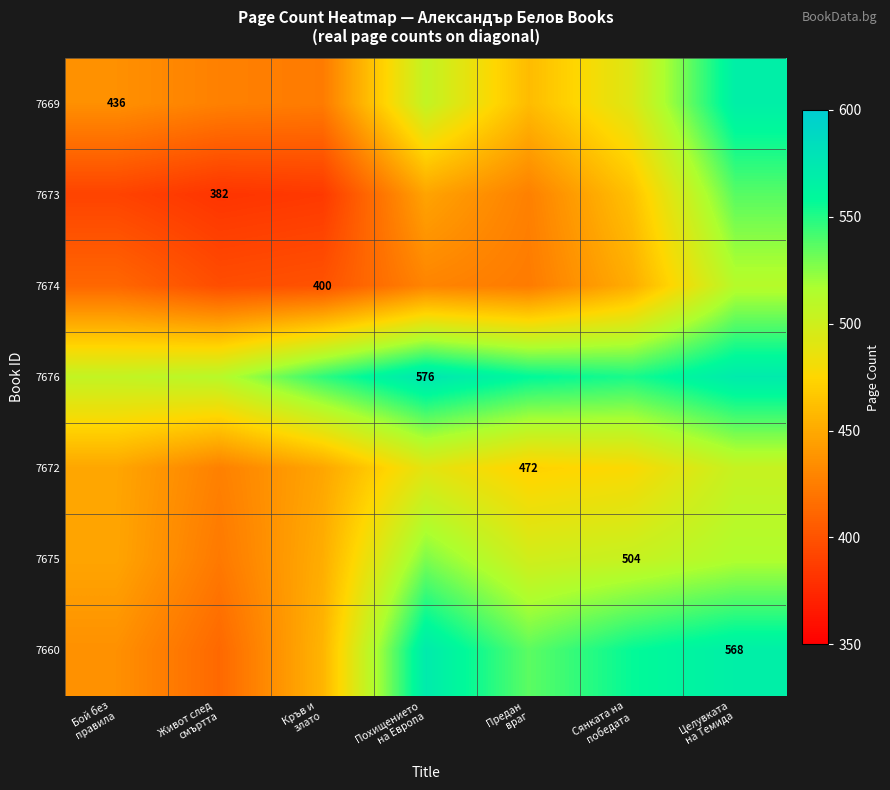

At which label does 7672 first exceed 472?

Похищението на Европа